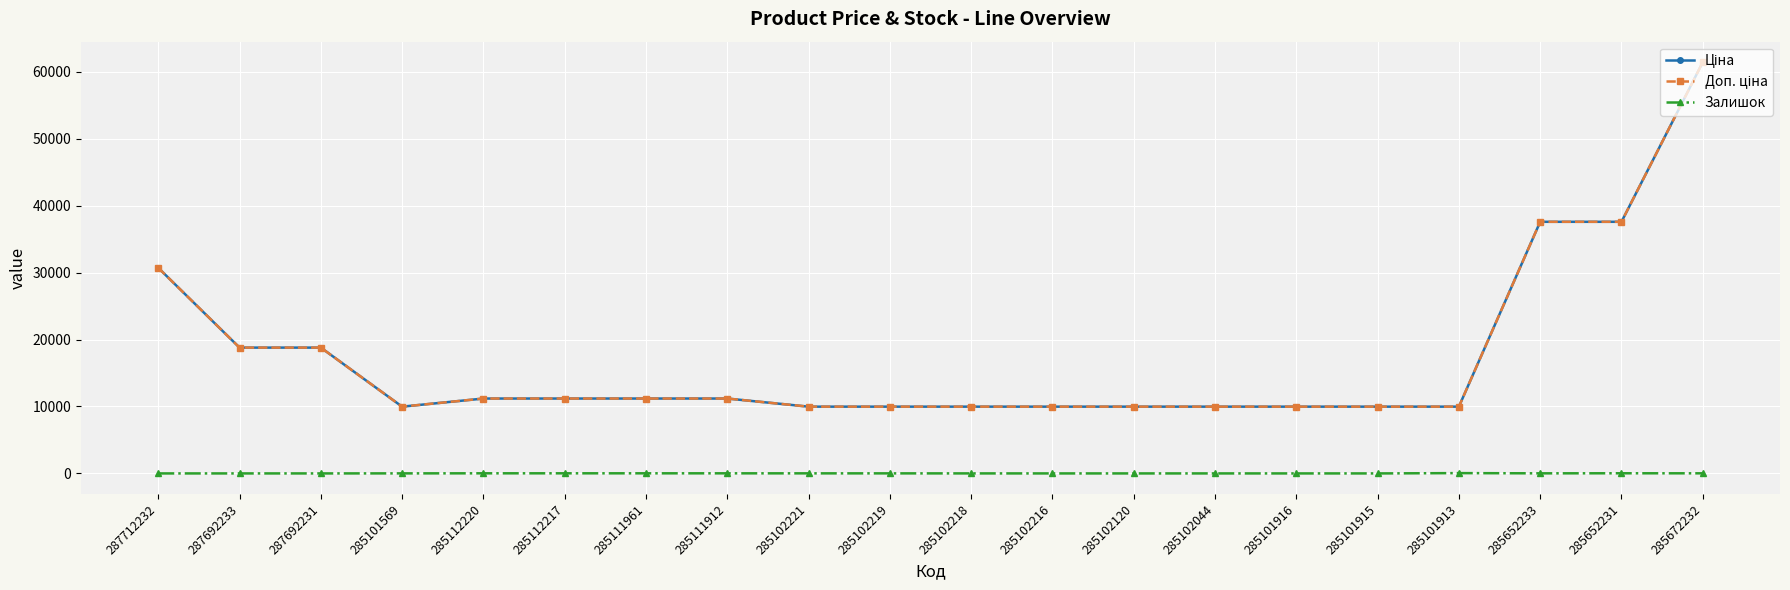

Does the chart display data point markers on the line(s)?

Yes